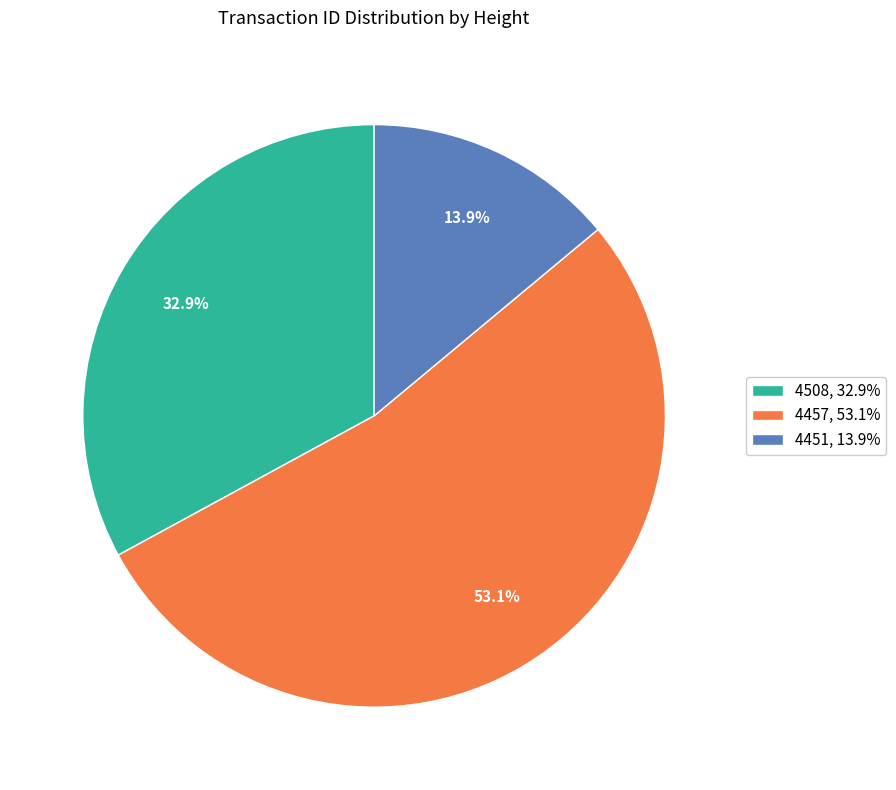

Which category has the smallest portion of the pie?

4451